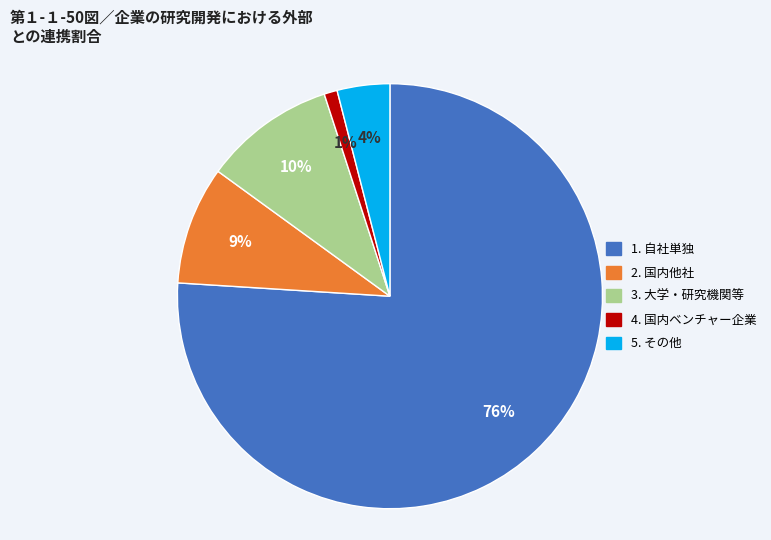

To the nearest percent, what is the average slice percentage?

20%